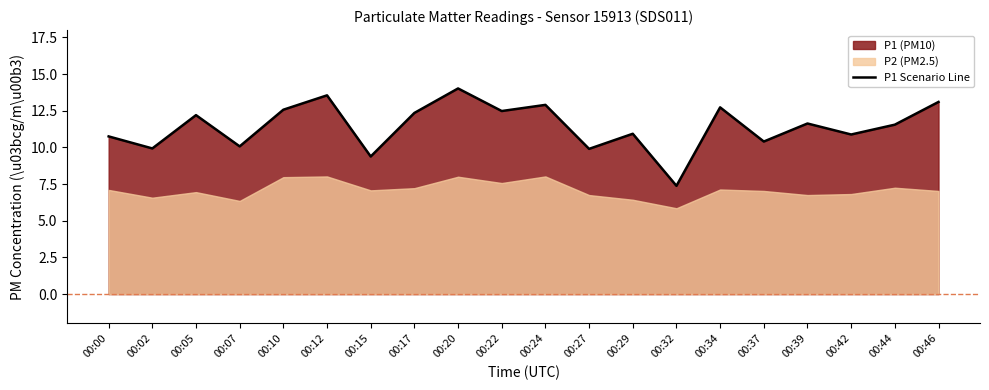

Which label corresponds to the smallest value in the chart?

00:32